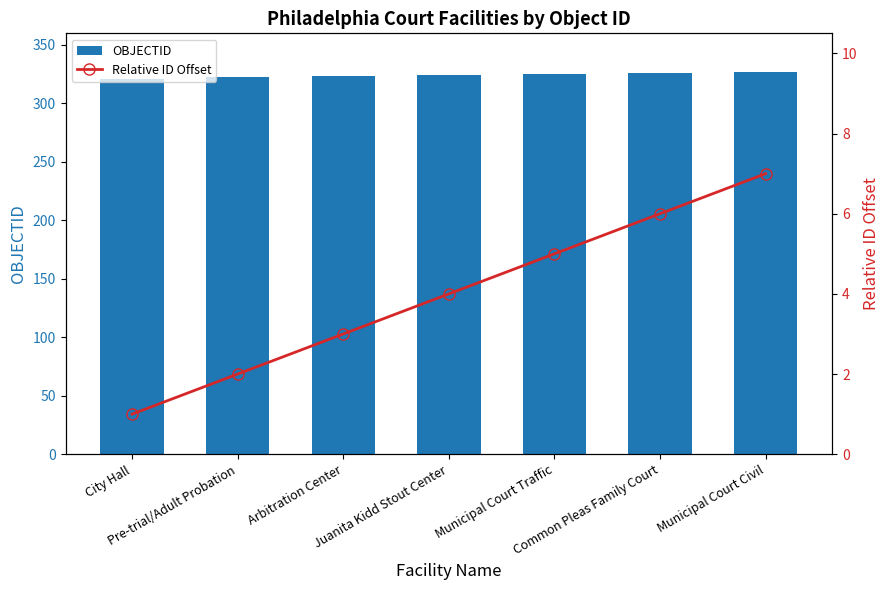

Which series has the largest range (max minus min)?

OBJECTID